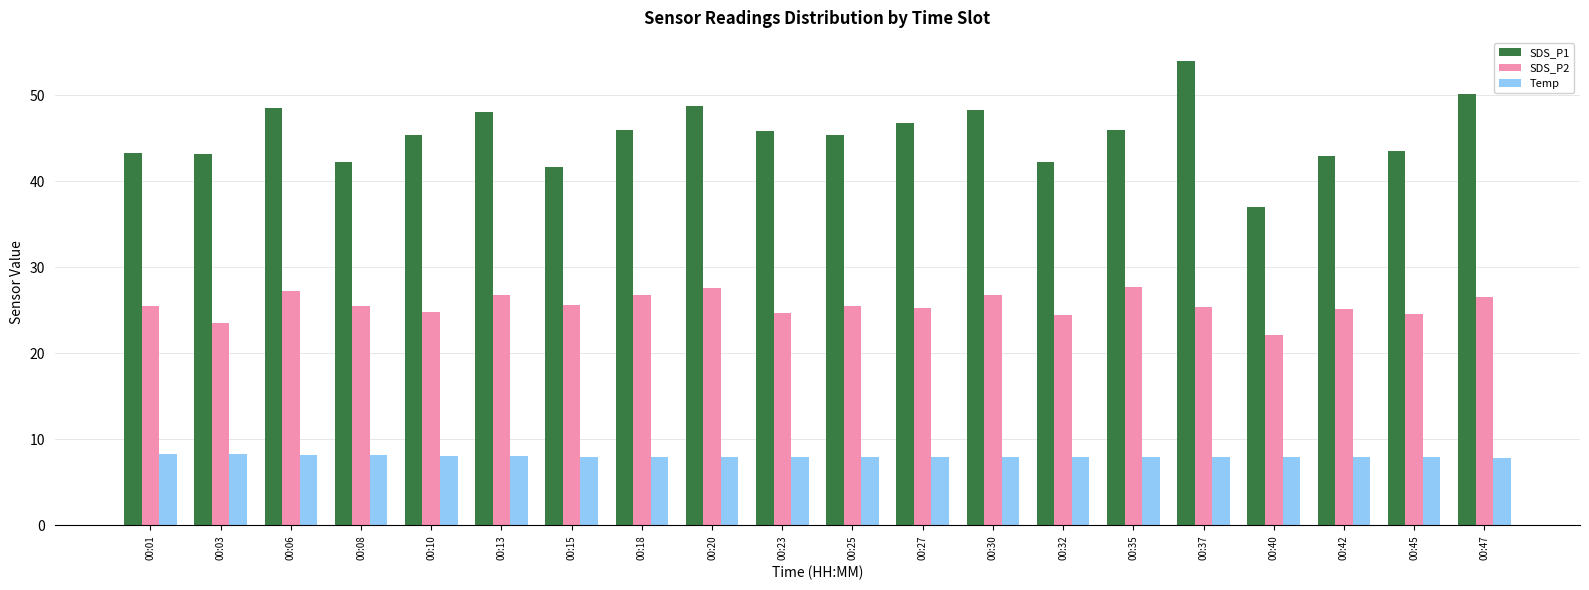

What are all the series names shown in the legend?

SDS_P1, SDS_P2, Temp